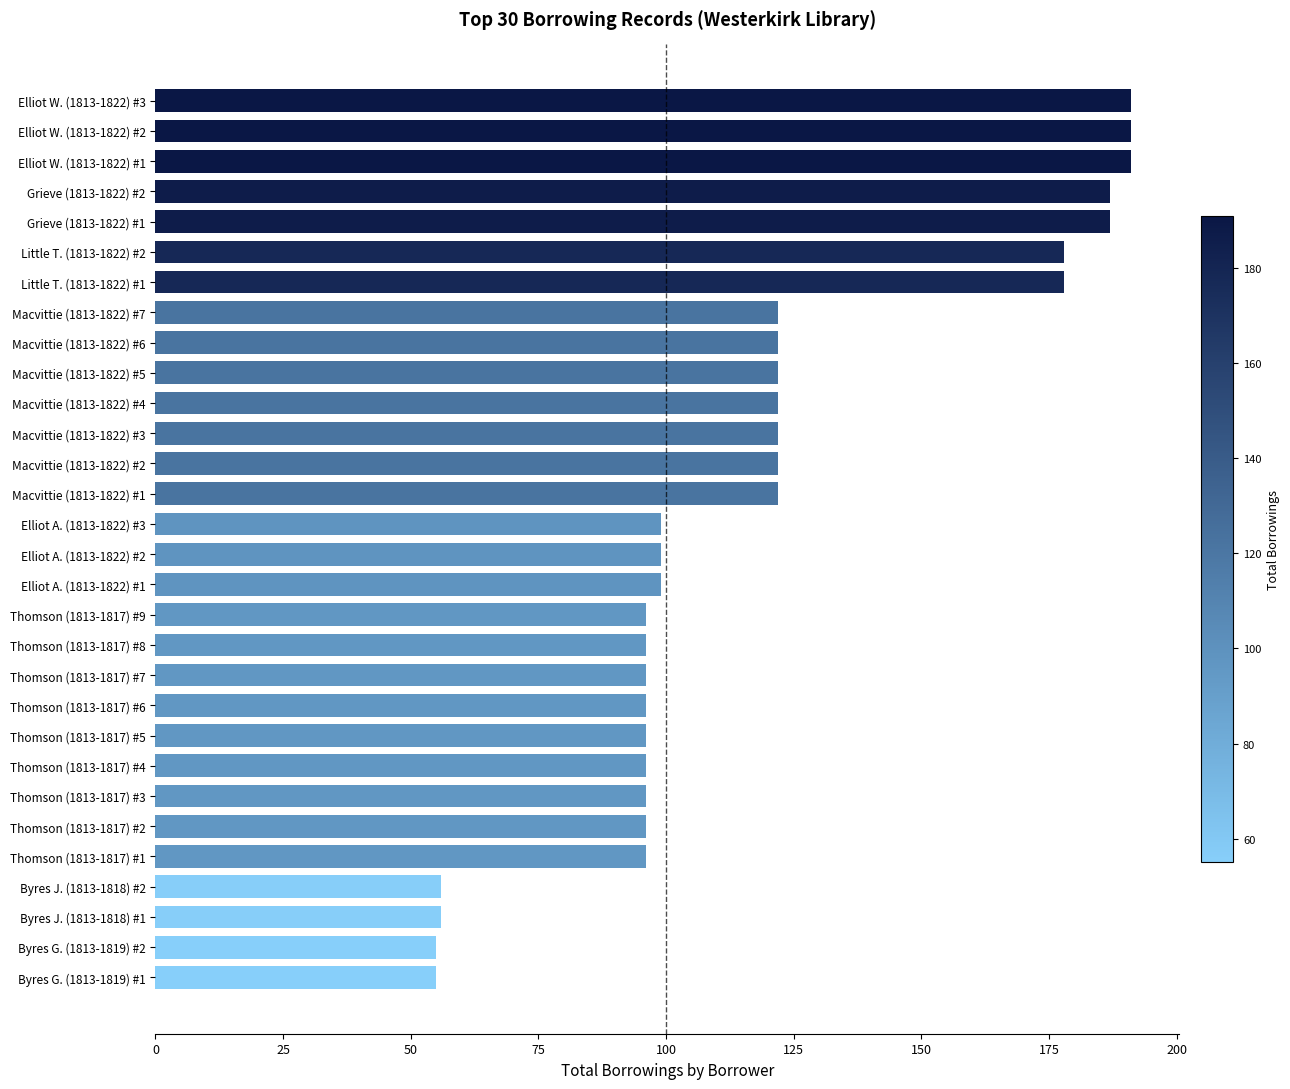

The value at Macvittie (1813-1822) #5 is 38. True or false?

False